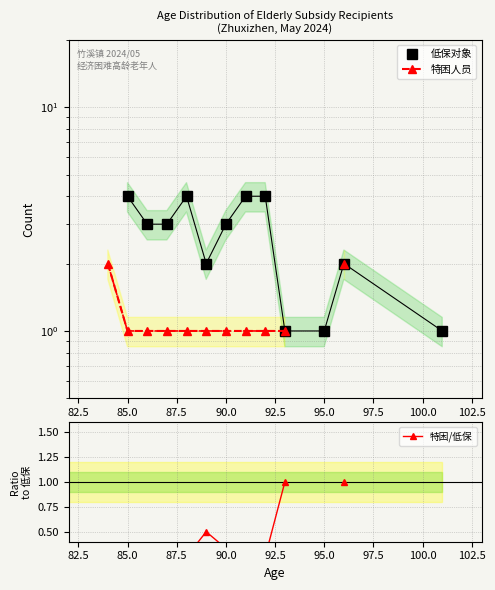

In 低保对象, how many points are higher than both neighbors (excluding endpoints)?

2